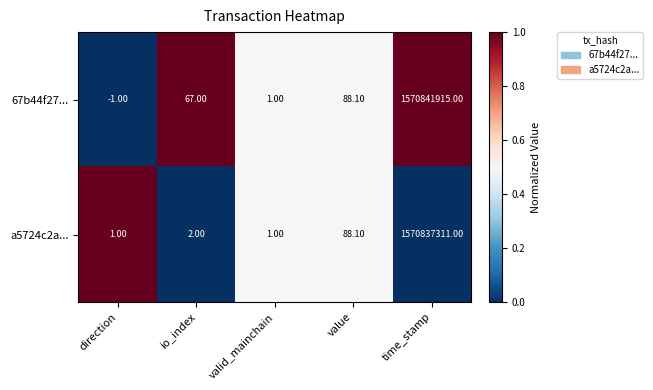

At how many categories does at least one series exceed 0?

5